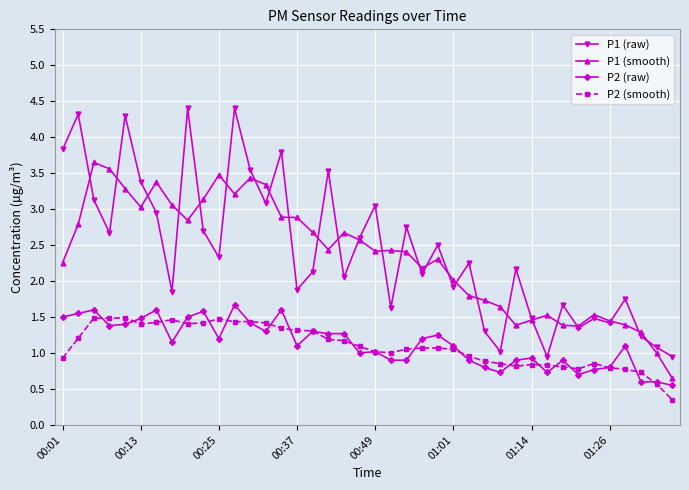

Rank the series by their maximum value, from highest to lowest.

P1 (raw), P1 (smooth), P2 (raw), P2 (smooth)